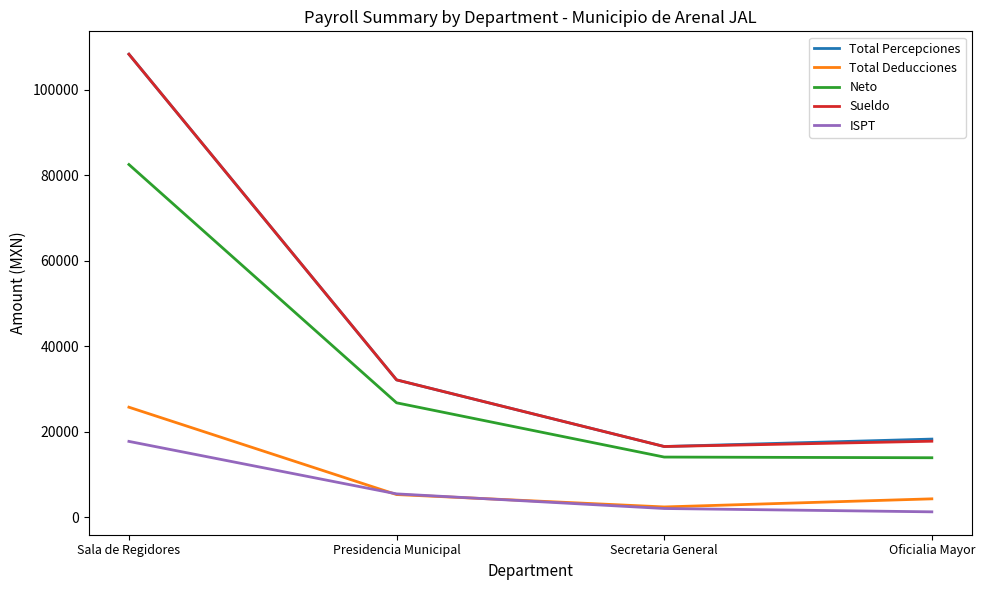

What is the minimum value for Neto?

13975.6